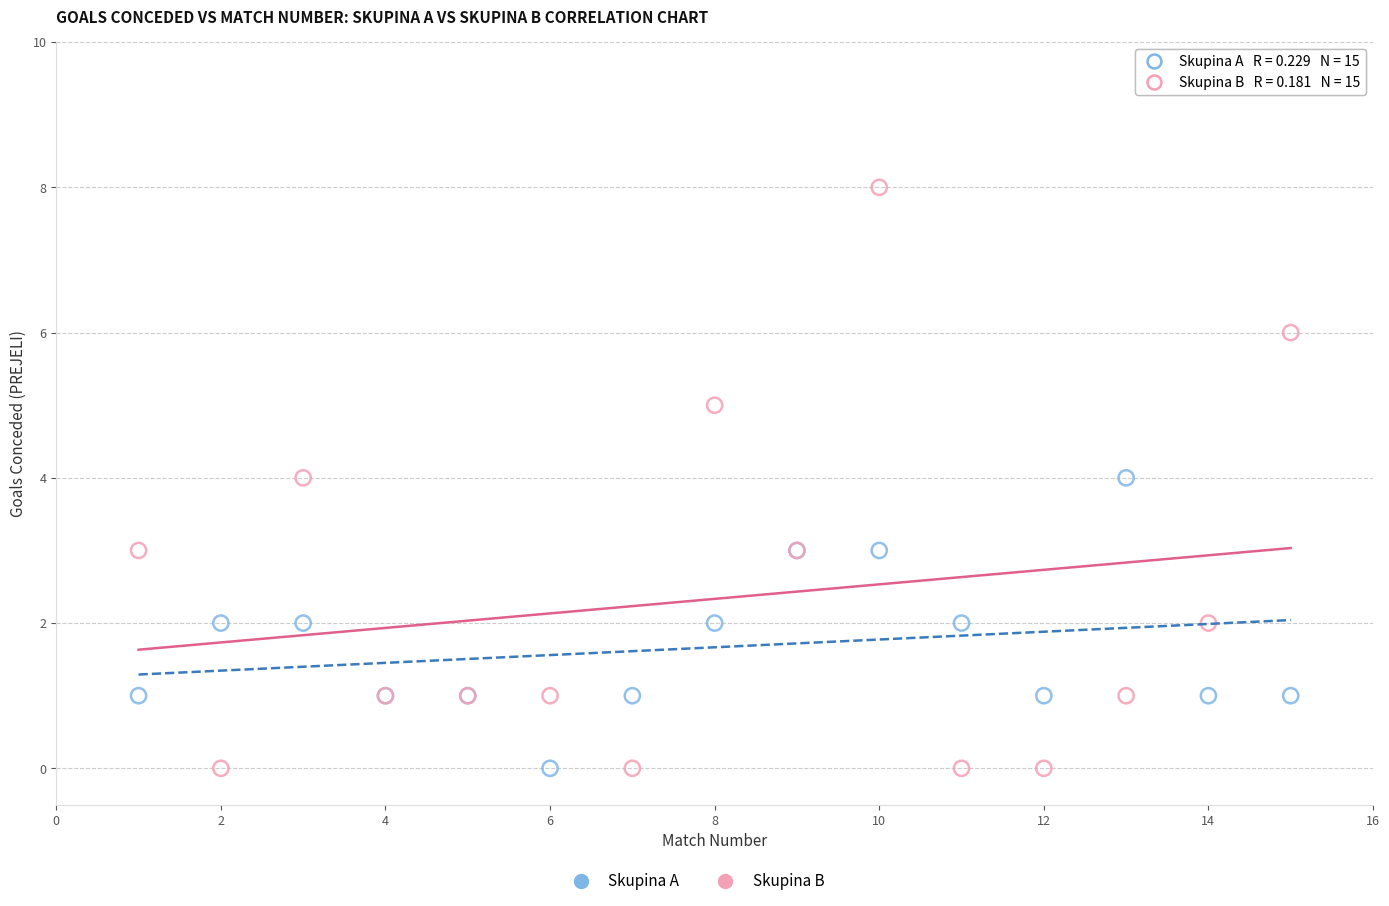

What is the X range (max minus min) for the scatter plot?

14